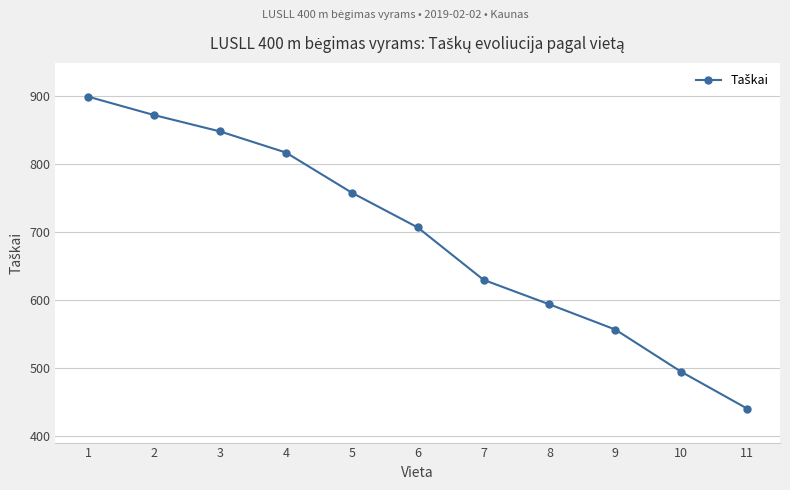

At which category does the chart reach its peak across all series?

1